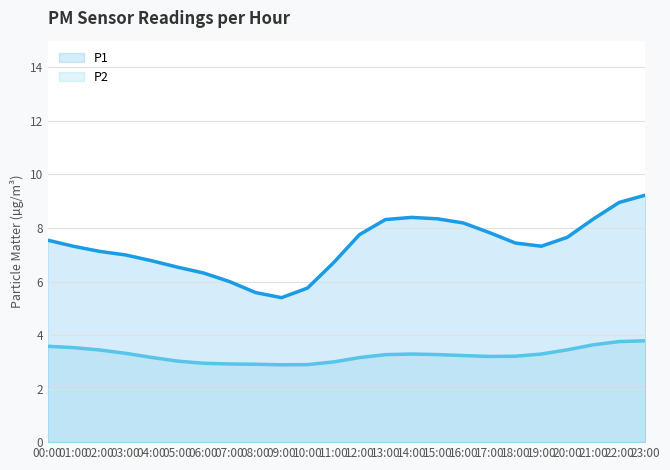

Which category has the highest value across all series?

23:00